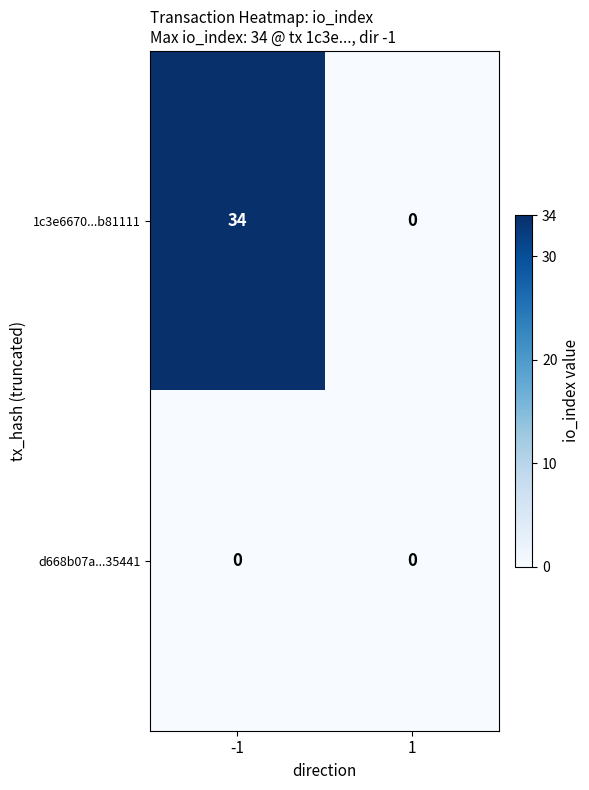

Which series has the largest total across all categories?

1c3e6670...b81111